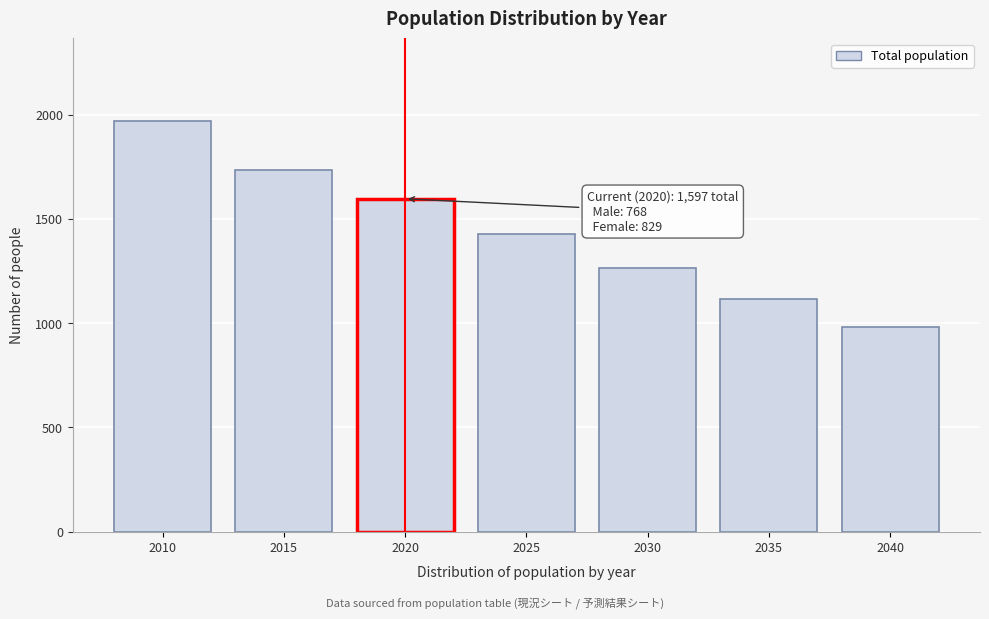

Reading left to right, extract all data points from this chart.

1972	1734	1597	1426	1264	1116	982